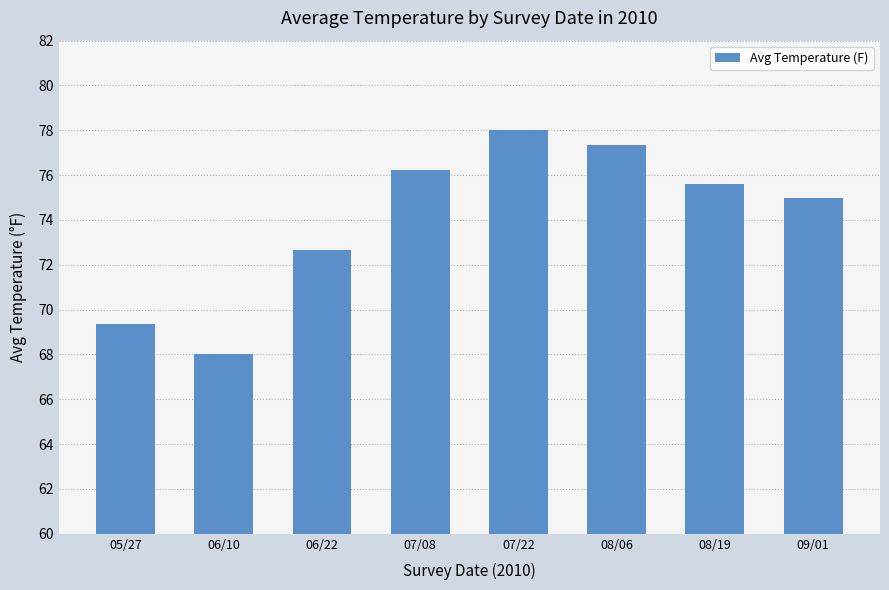

What is the ratio of the value at 08/19 to the value at 06/22?

1.0